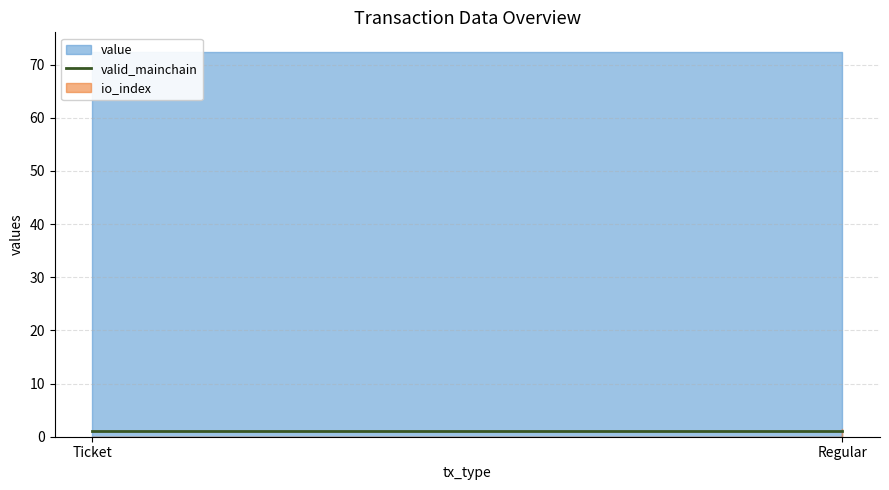

What are all the series names shown in the legend?

io_index, valid_mainchain, value